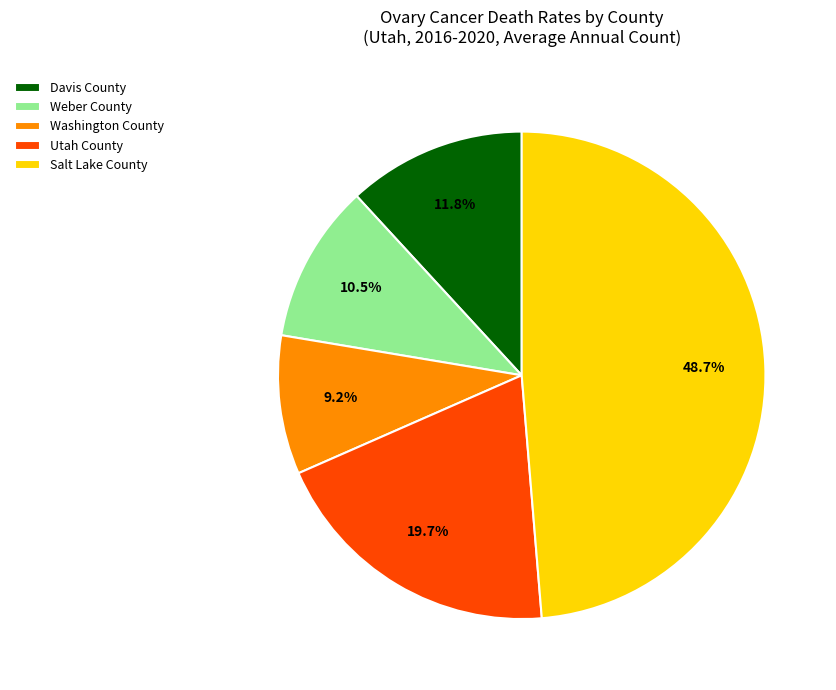

Is the sum of Utah County and Salt Lake County greater than half?

Yes